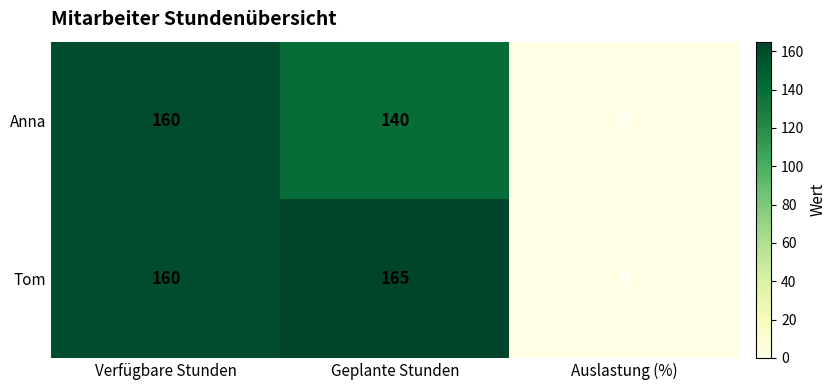

Between Geplante Stunden and Auslastung (%), which series saw the biggest shift?

Tom